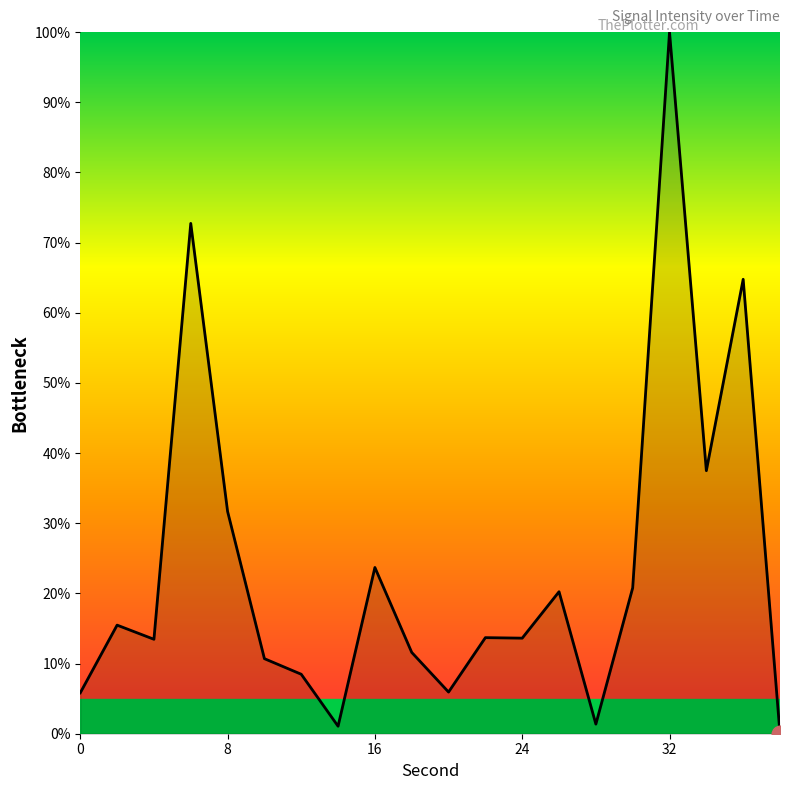

What is the maximum value shown in the chart?

100.0